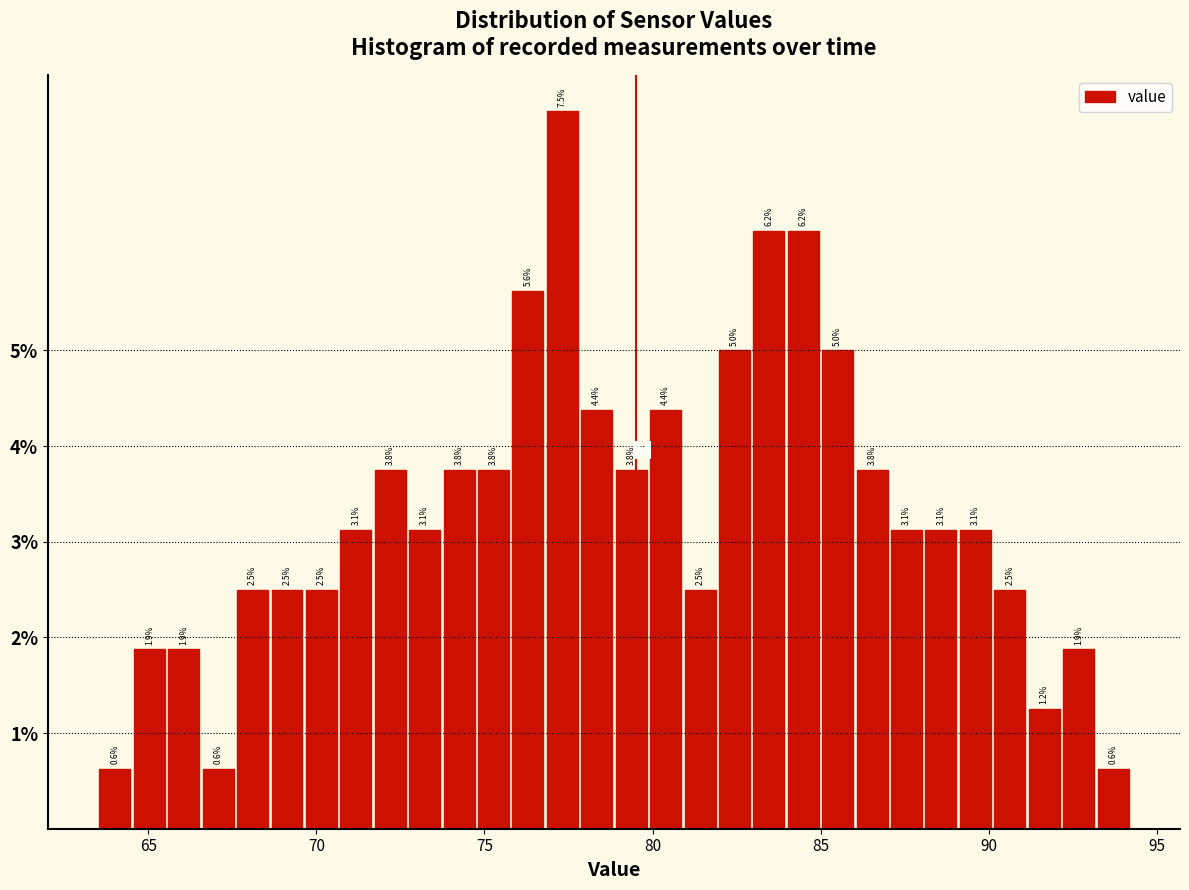

Read against the x-axis, roughly where is the centre of the tallest bar?

77.5